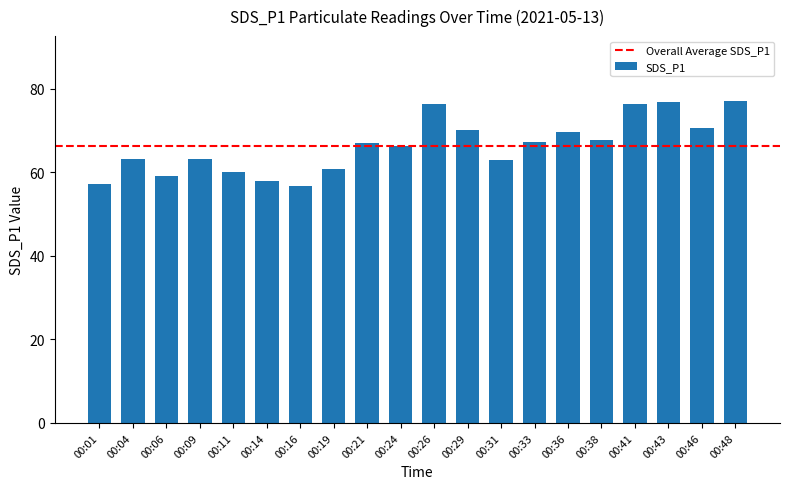

The value at 00:14 is 58.0. True or false?

True